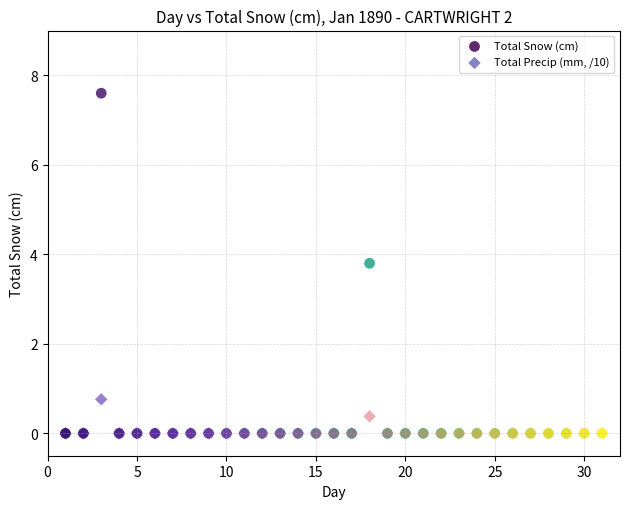

In the Total Snow (cm) series, what Y value is closest to 3?

3.8